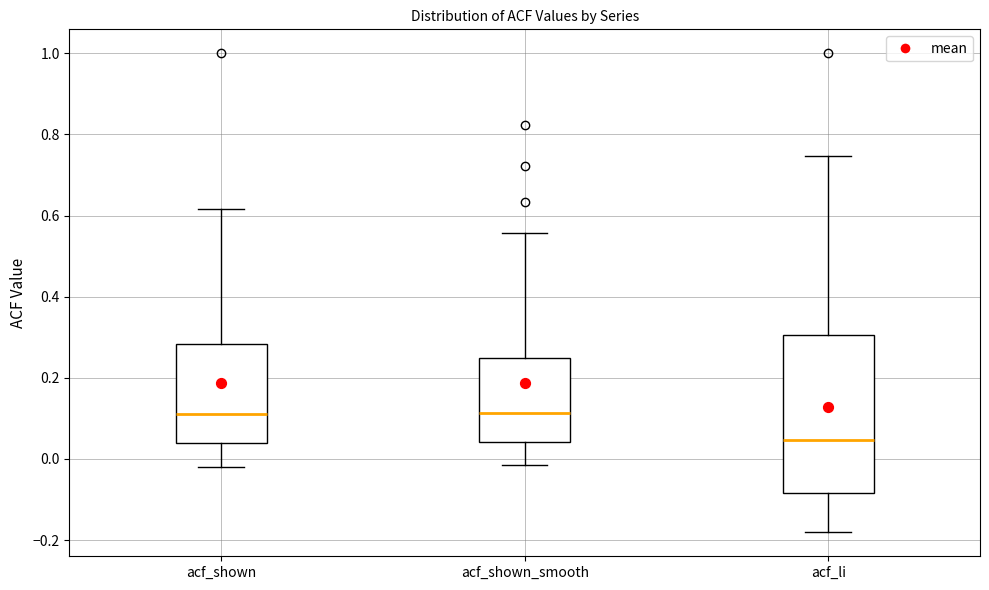

Where does the upper whisker of the box for acf_li end on the y-axis? The values are not printed on the chart, so give them approximately, as read against the axis.

0.74